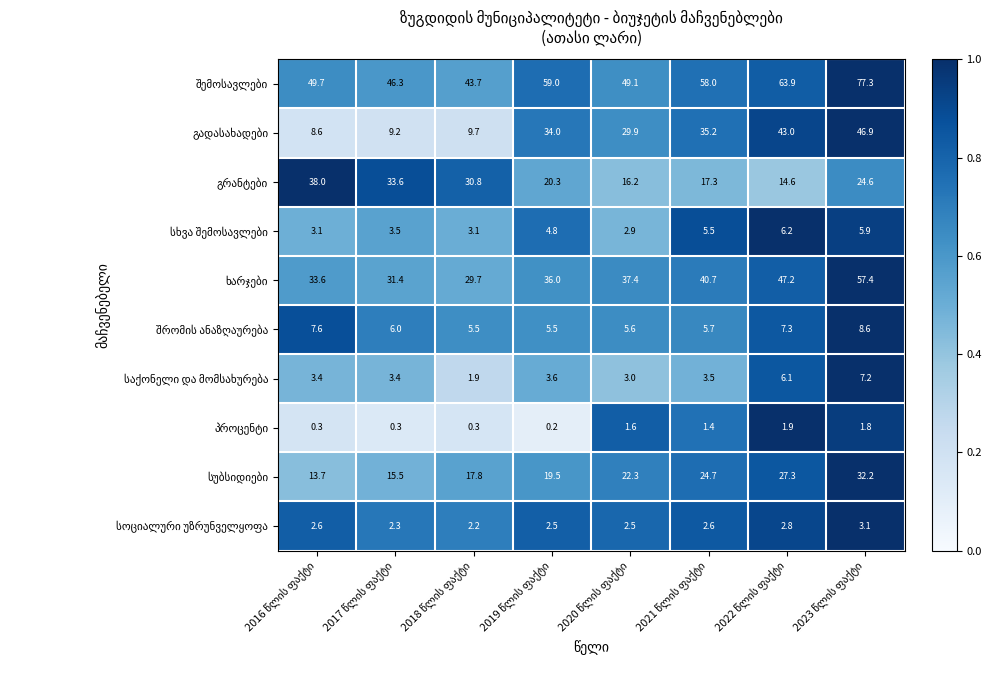

What is the maximum value shown in the chart?

77.3